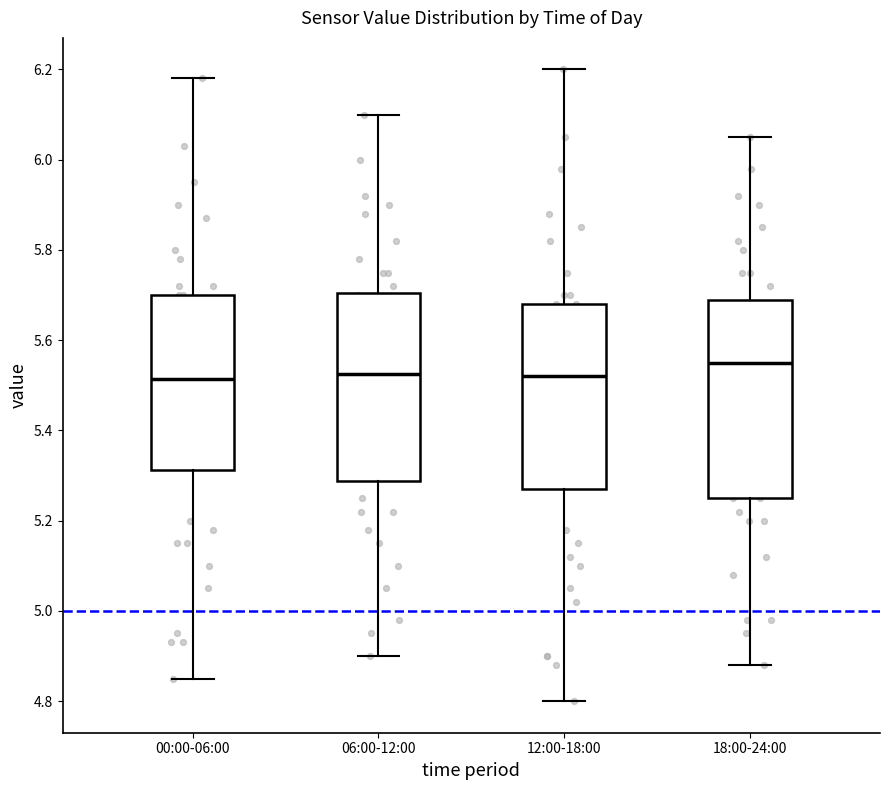

Reading left to right, read every box against the y-axis: the position of its median line, the range the box covers, and the ends of its whiskers. The values are not printed on the chart, so give them approximately, as read against the axis.

00:00-06:00: median 5.52, box 5.32 to 5.70, whiskers 4.86 to 6.18
06:00-12:00: median 5.52, box 5.28 to 5.70, whiskers 4.90 to 6.10
12:00-18:00: median 5.52, box 5.28 to 5.68, whiskers 4.80 to 6.20
18:00-24:00: median 5.56, box 5.26 to 5.70, whiskers 4.88 to 6.06